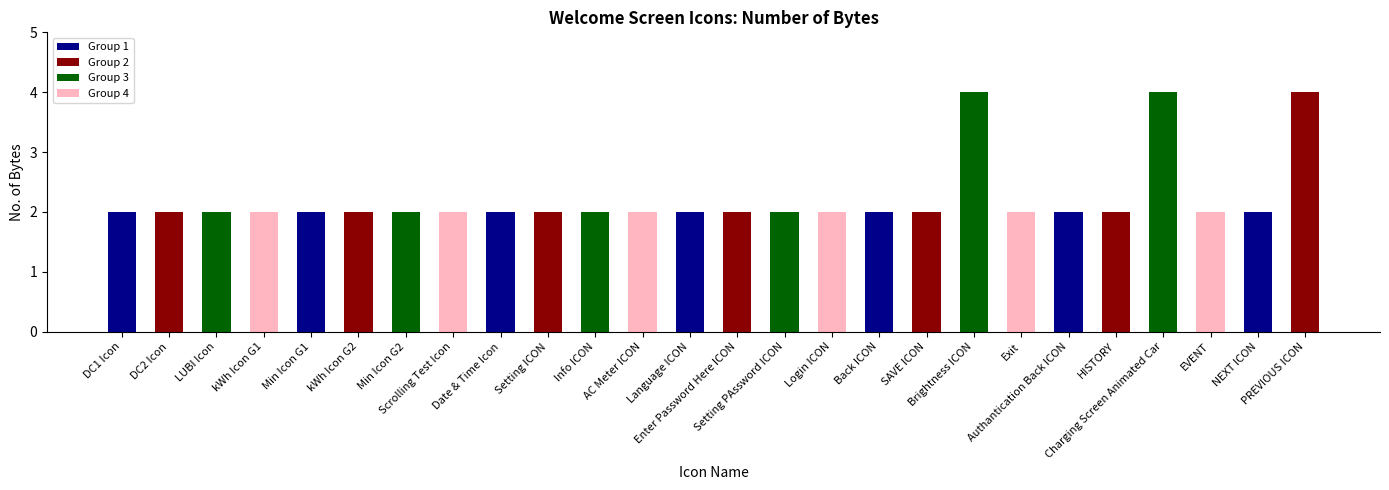

Approximately how many times larger is the value at kWh Icon G1 compared to EVENT?

1.0